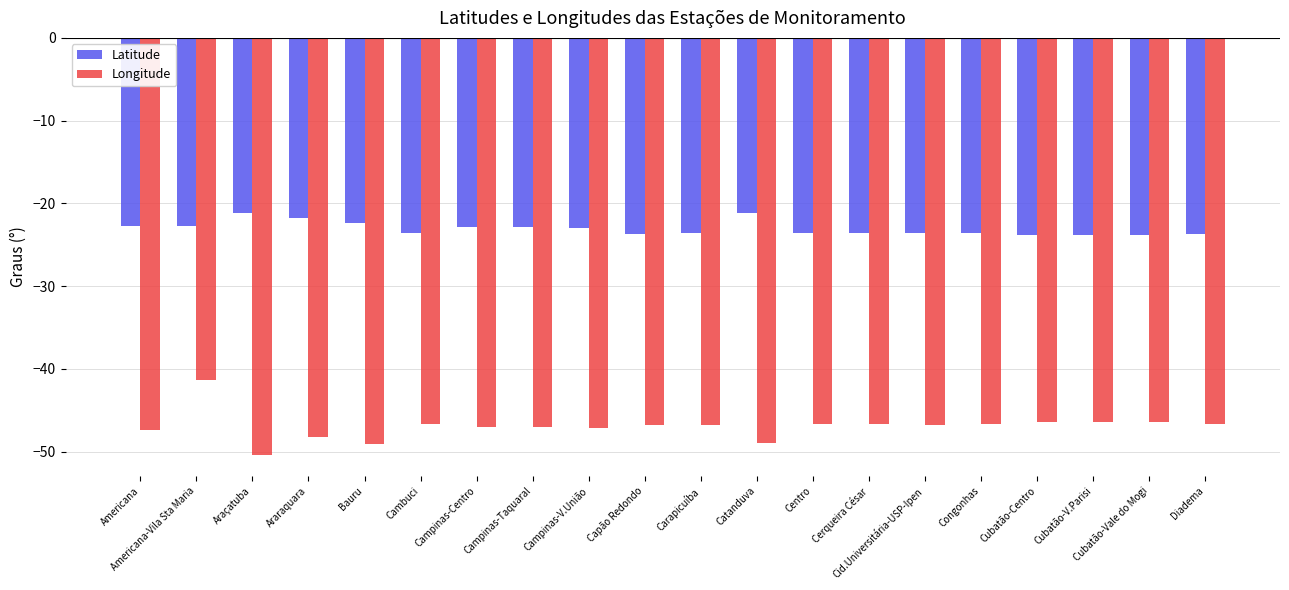

What value does the Longitude series have at Araçatuba?

-50.4